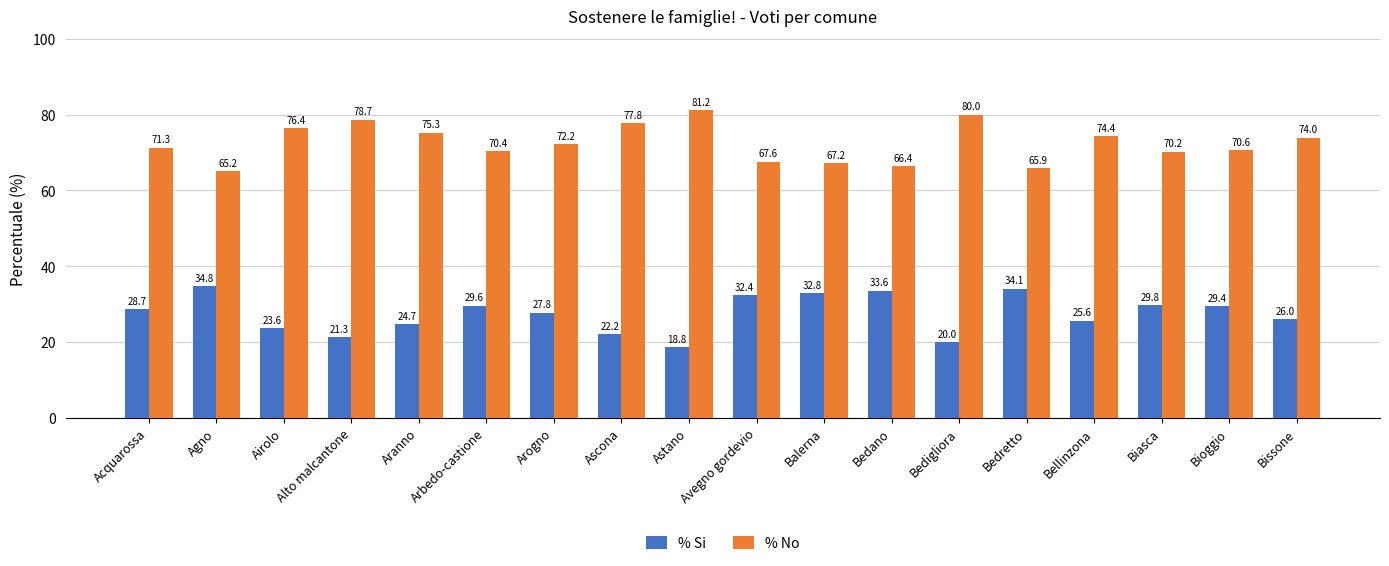

What is the total value across all series at Agno?

100.0